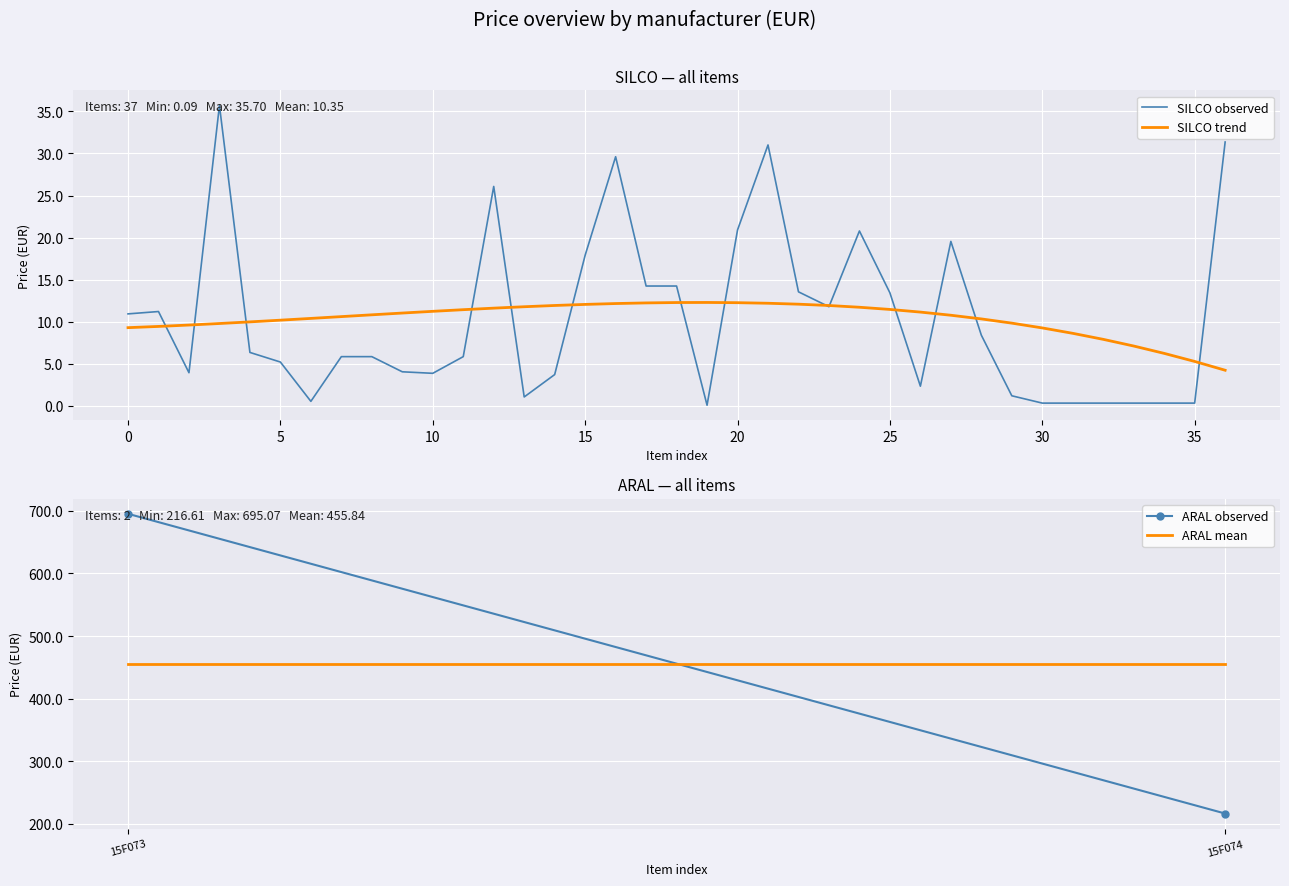

What is the minimum value shown in the chart?

0.1